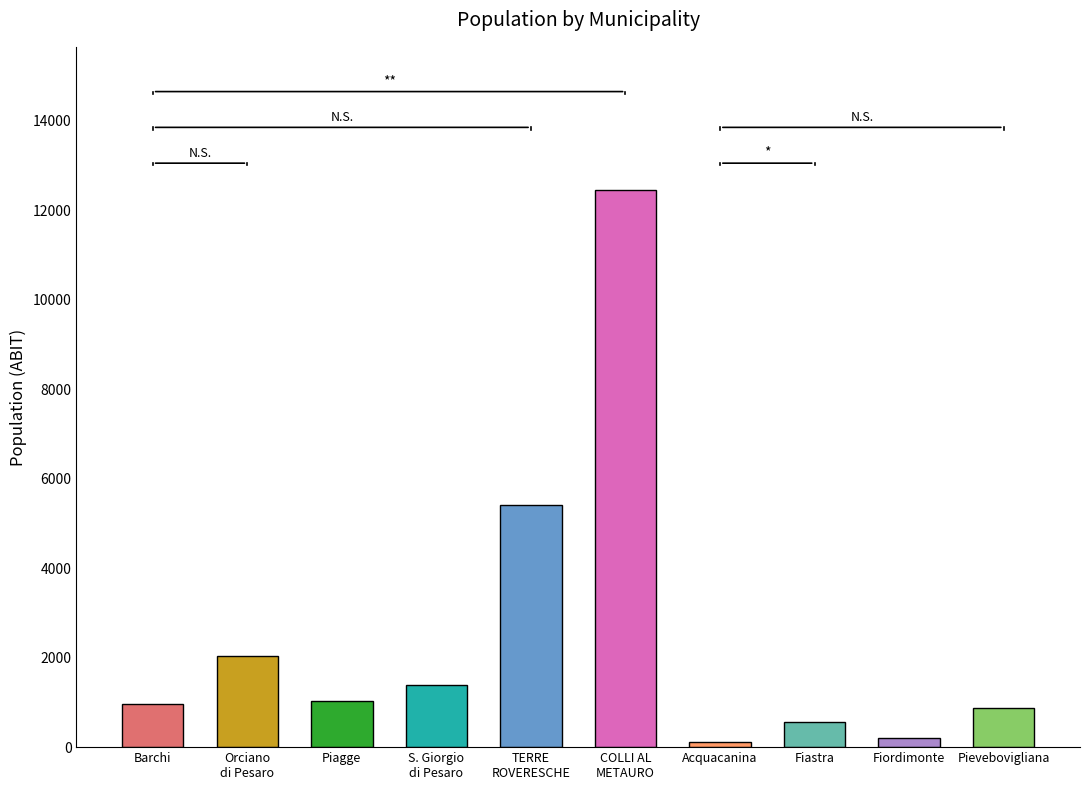

Where is ABIT nearest to the value 6286?

TERRE ROVERESCHE